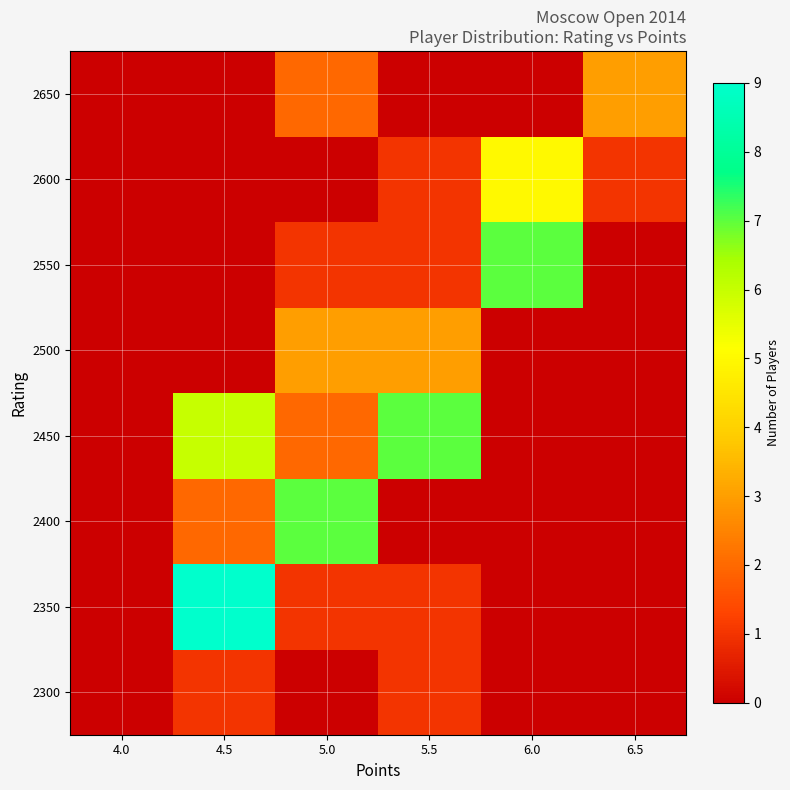

Reading right to left, list all the values displayed in this chart.

2300: 6.5=0	6.0=0	5.5=1	5.0=0	4.5=1	4.0=0
2350: 6.5=0	6.0=0	5.5=1	5.0=1	4.5=9	4.0=0
2400: 6.5=0	6.0=0	5.5=0	5.0=7	4.5=2	4.0=0
2450: 6.5=0	6.0=0	5.5=7	5.0=2	4.5=6	4.0=0
2500: 6.5=0	6.0=0	5.5=3	5.0=3	4.5=0	4.0=0
2550: 6.5=0	6.0=7	5.5=1	5.0=1	4.5=0	4.0=0
2600: 6.5=1	6.0=5	5.5=1	5.0=0	4.5=0	4.0=0
2650: 6.5=3	6.0=0	5.5=0	5.0=2	4.5=0	4.0=0